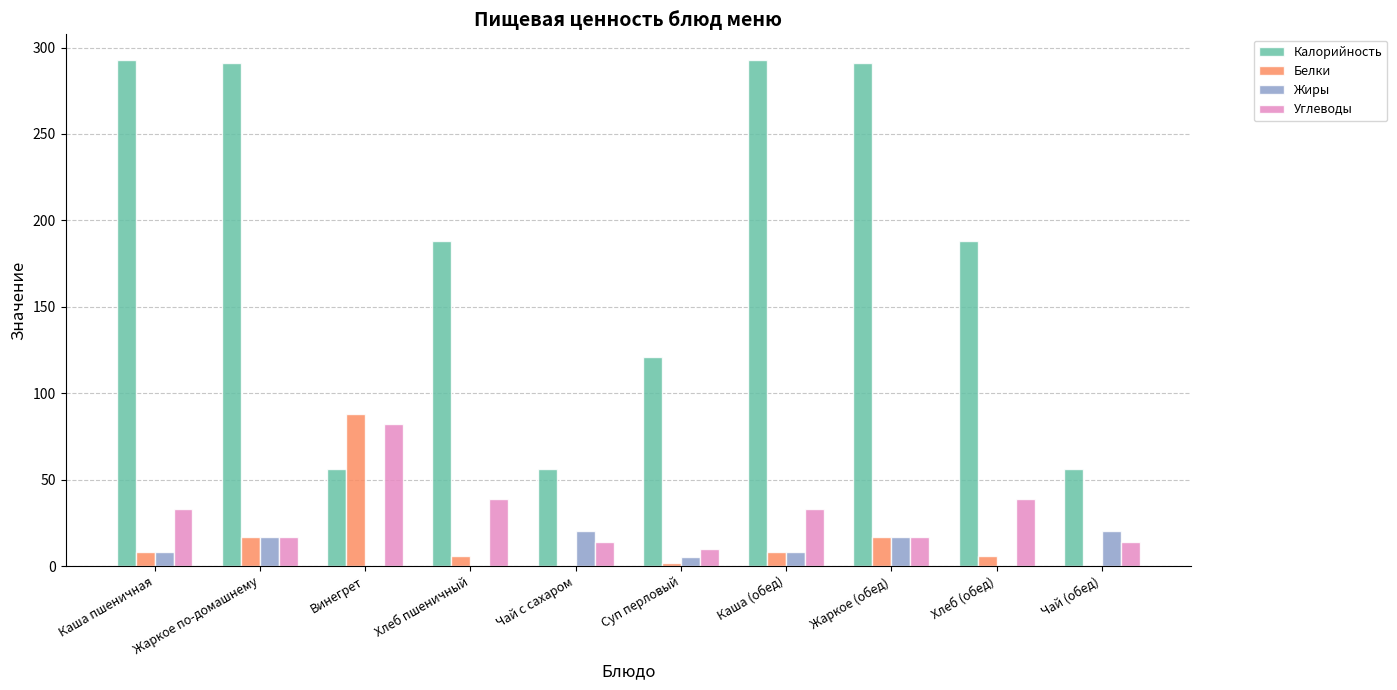

What are all the series names shown in the legend?

Калорийность, Белки, Жиры, Углеводы